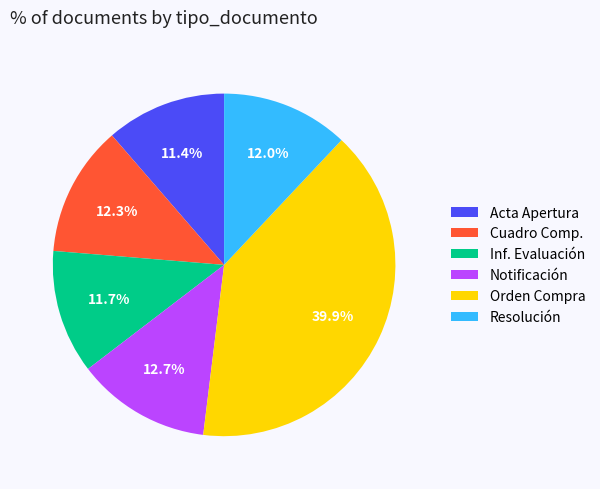

Which slice is the largest?

Orden Compra